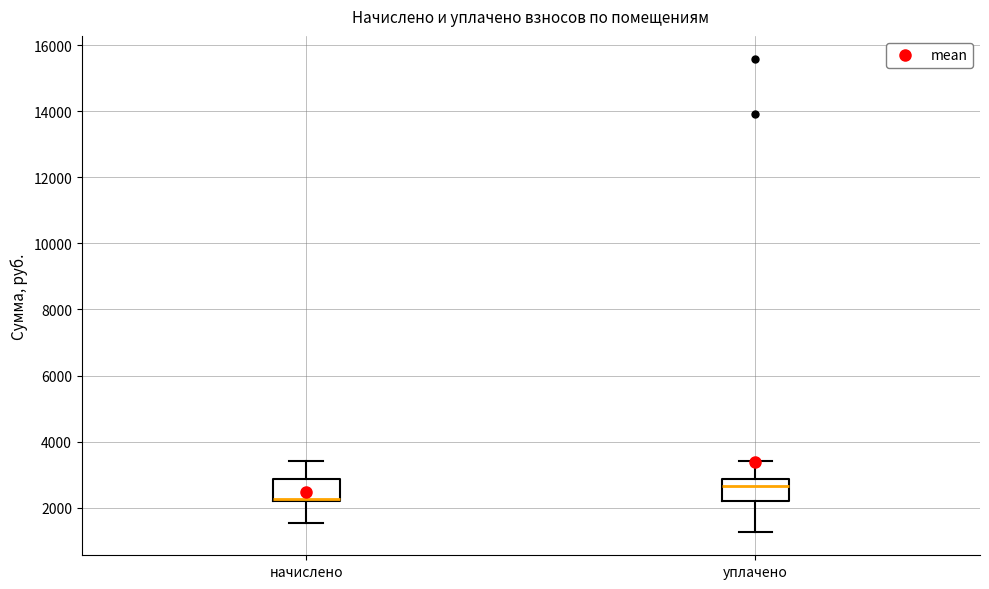

Where is the upper edge of the box for начислено on the y-axis? The values are not printed on the chart, so give them approximately, as read against the axis.

2800